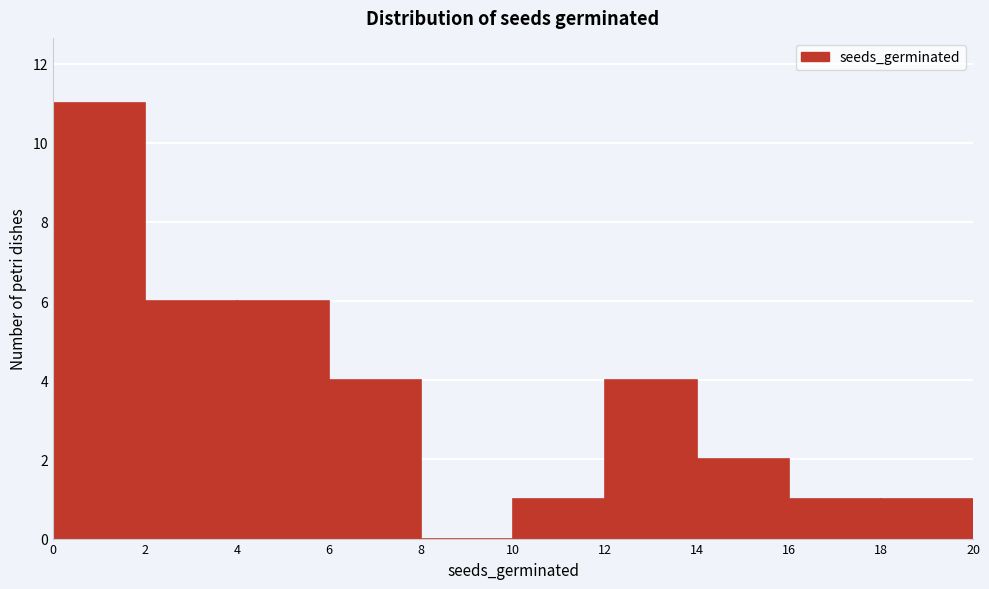

Over which range of the x-axis is the bar tallest?

0 to 2